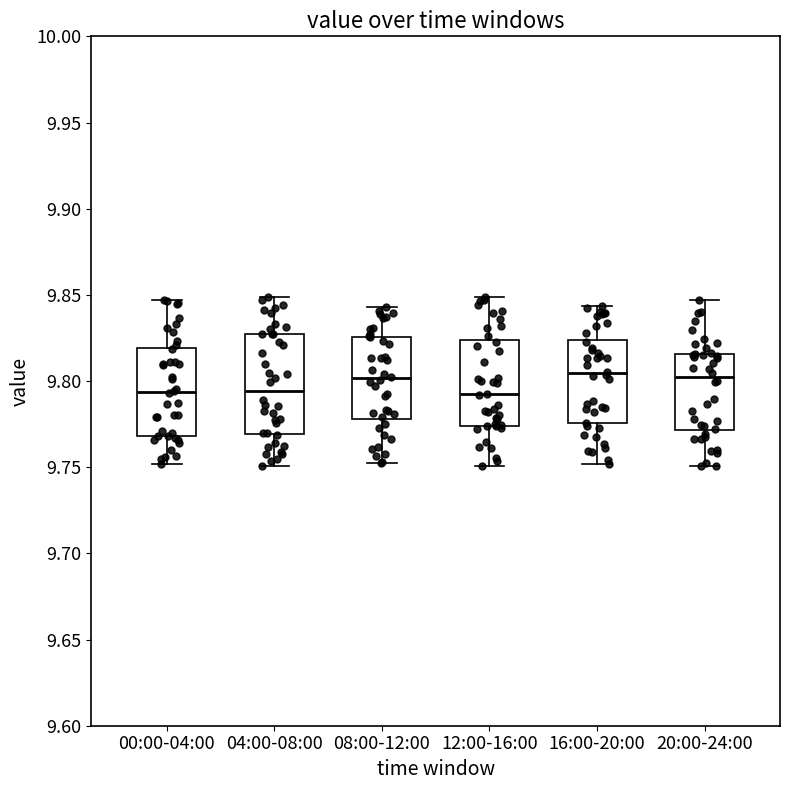

Reading left to right, read every box against the y-axis: the position of its median line, the range the box covers, and the ends of its whiskers. The values are not printed on the chart, so give them approximately, as read against the axis.

00:00-04:00: median 9.795, box 9.770 to 9.820, whiskers 9.750 to 9.845
04:00-08:00: median 9.795, box 9.770 to 9.825, whiskers 9.750 to 9.850
08:00-12:00: median 9.800, box 9.780 to 9.825, whiskers 9.755 to 9.845
12:00-16:00: median 9.790, box 9.775 to 9.825, whiskers 9.750 to 9.850
16:00-20:00: median 9.805, box 9.775 to 9.825, whiskers 9.750 to 9.845
20:00-24:00: median 9.805, box 9.770 to 9.815, whiskers 9.750 to 9.845